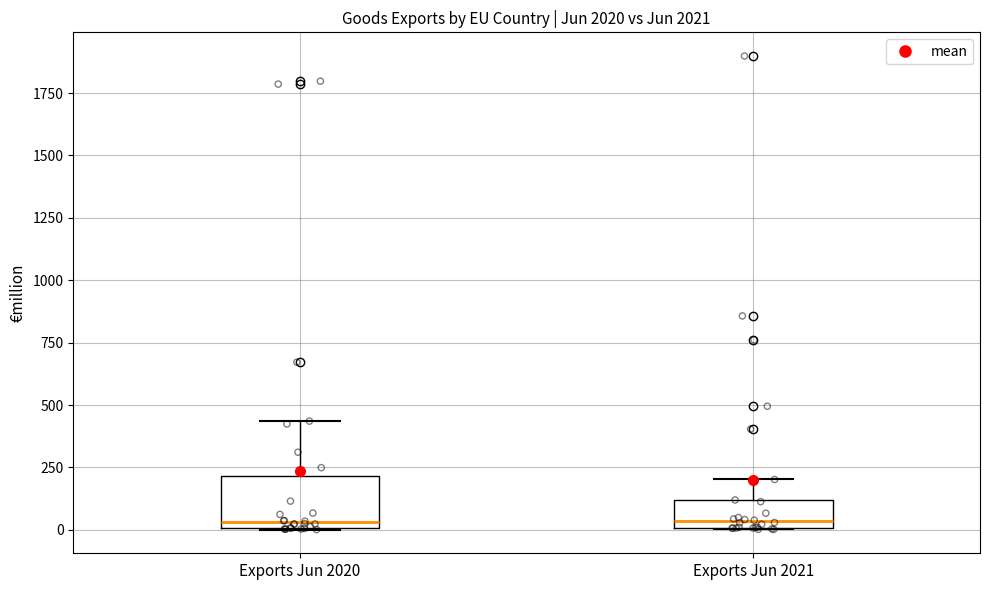

Reading left to right, read every box against the y-axis: the position of its median line, the range the box covers, and the ends of its whiskers. The values are not printed on the chart, so give them approximately, as read against the axis.

Exports Jun 2020: median 50, box 0 to 200, whiskers 0 to 450
Exports Jun 2021: median 50, box 0 to 100, whiskers 0 to 200